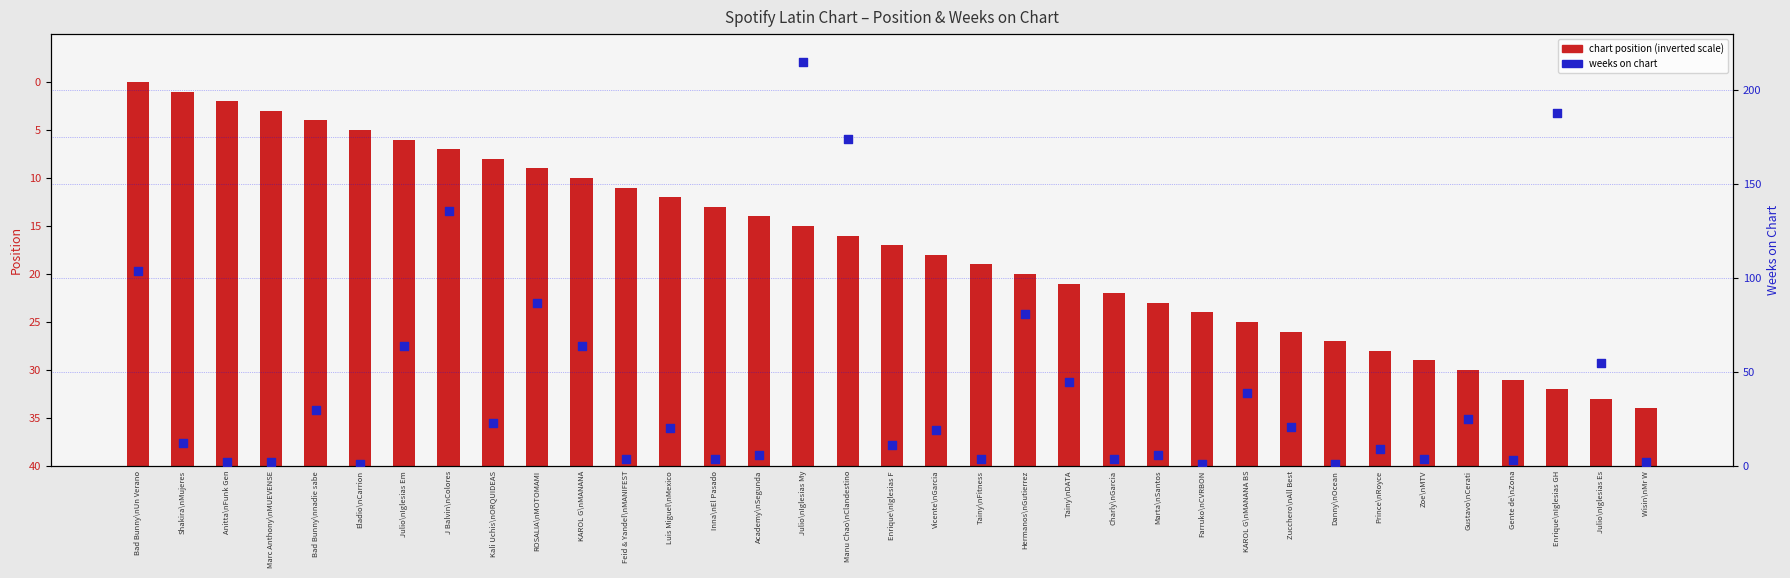

What are all the series names shown in the legend?

chart position (inverted), weeks on chart